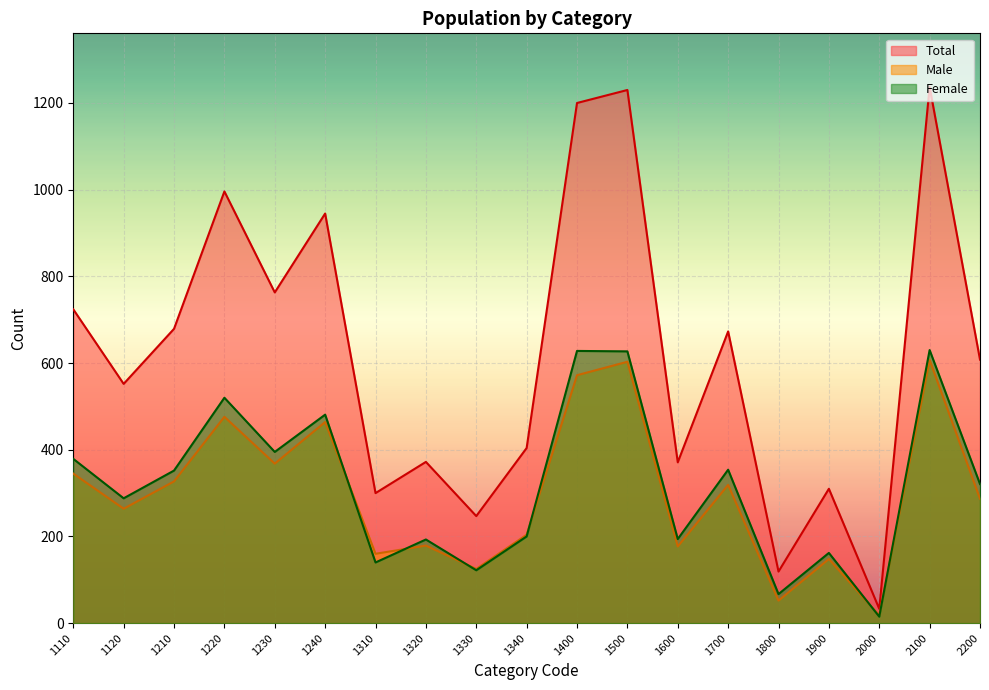

Does the chart display data point markers on the line(s)?

No